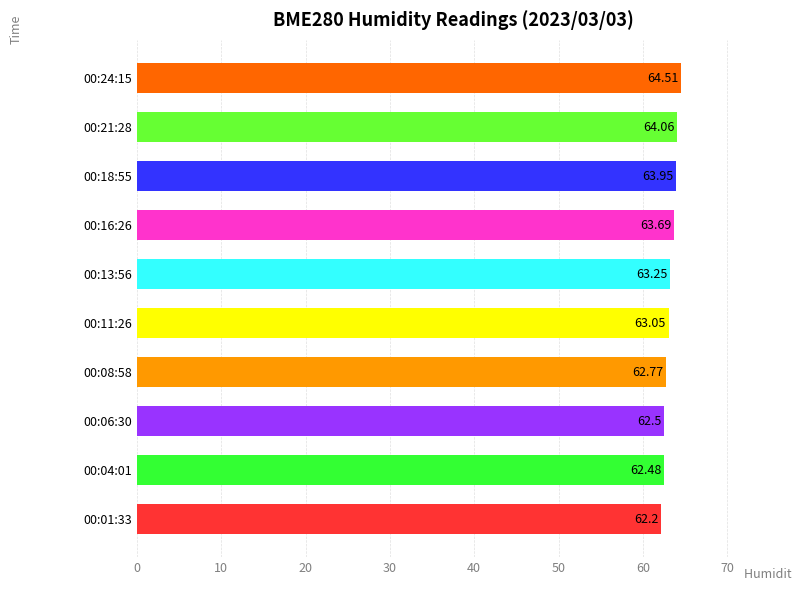

Which label corresponds to the largest value in the chart?

00:24:15